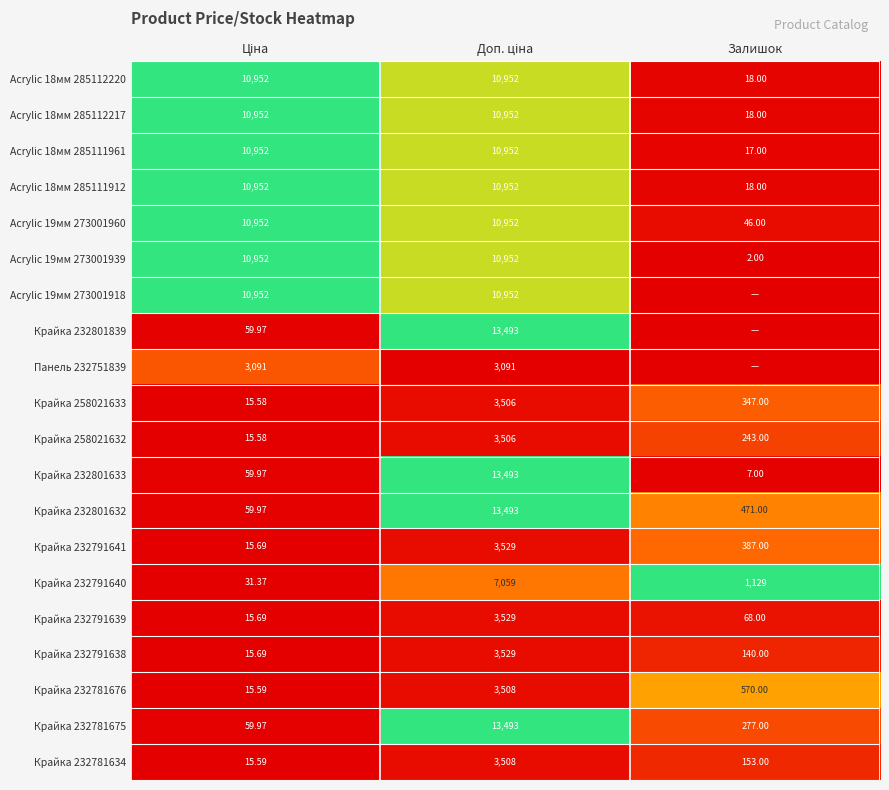

At which label is Крайка 232781675 closest to 6776?

Залишок